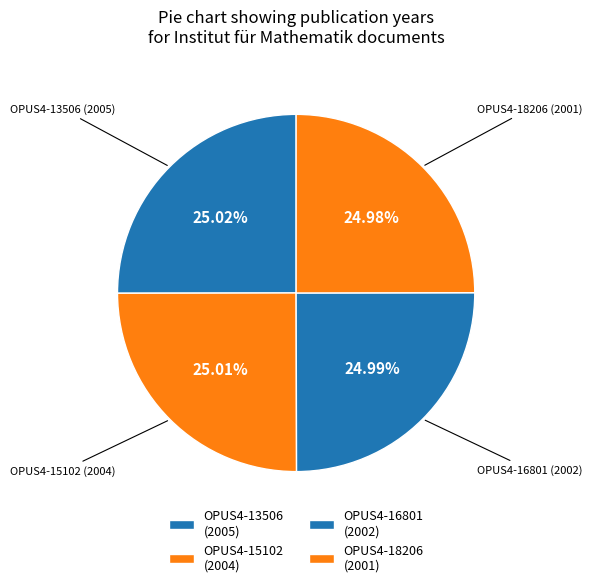

To the nearest percent, what portion does OPUS4-15102 represent?

25%